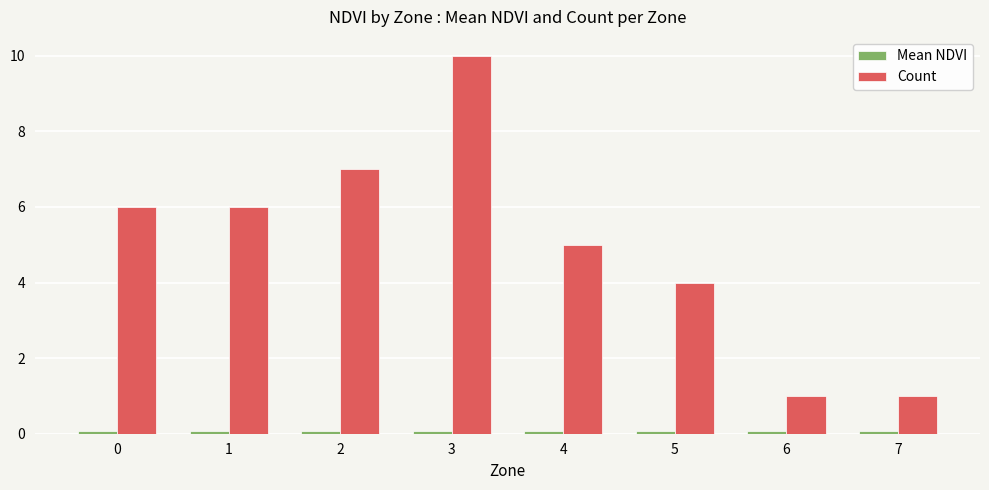

At which label does Count reach its peak?

3